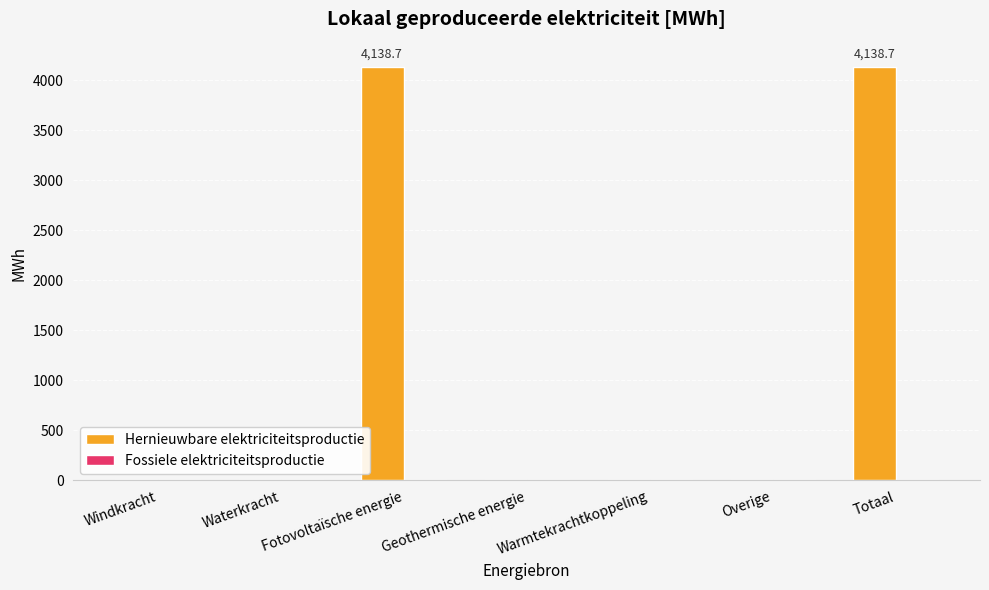

What is the greatest value displayed?

4138.7